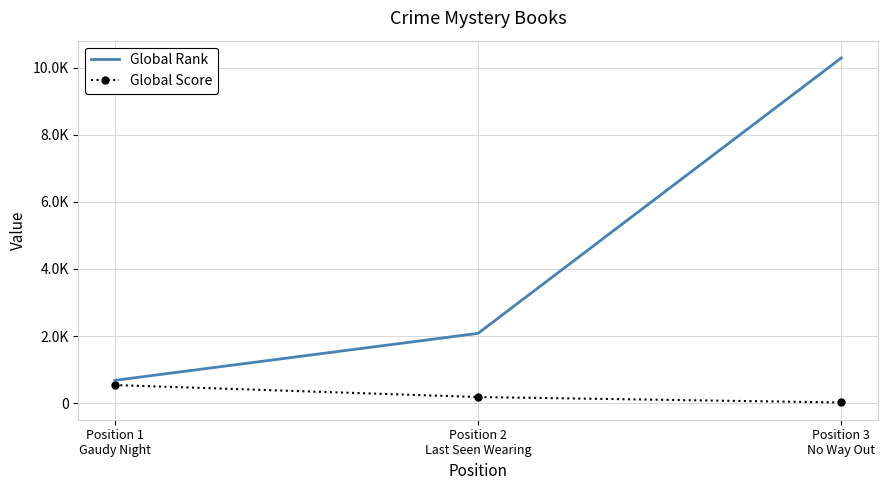

How many Global Score values are between 17 and 537?

3